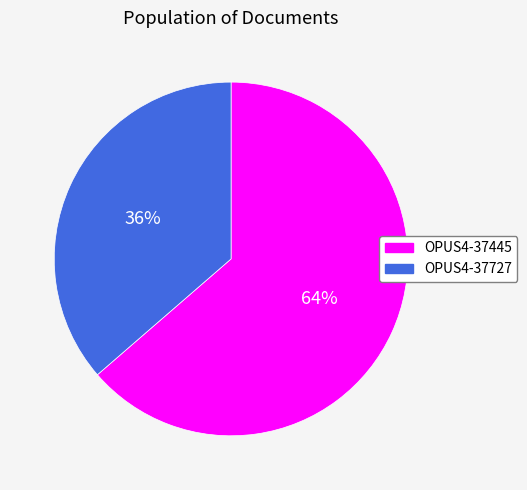

What is the smallest slice in the pie chart?

OPUS4-37727